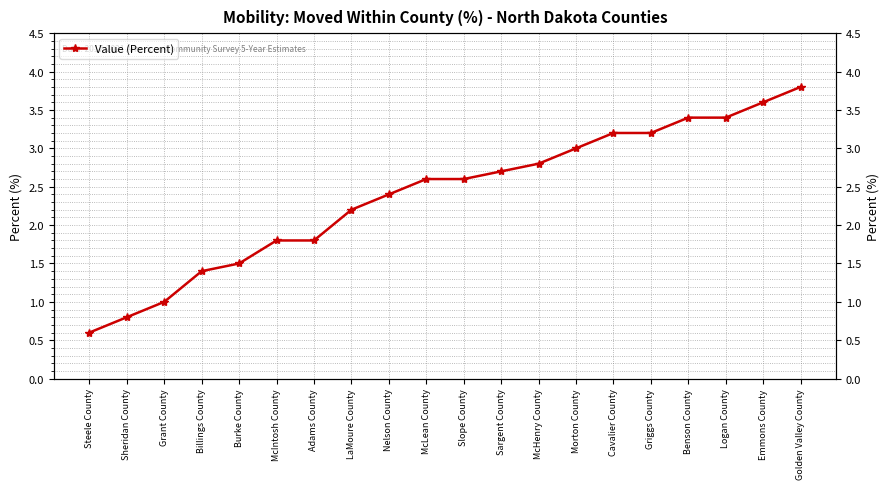

What is the change in value from Slope County to Golden Valley County?

+1.2